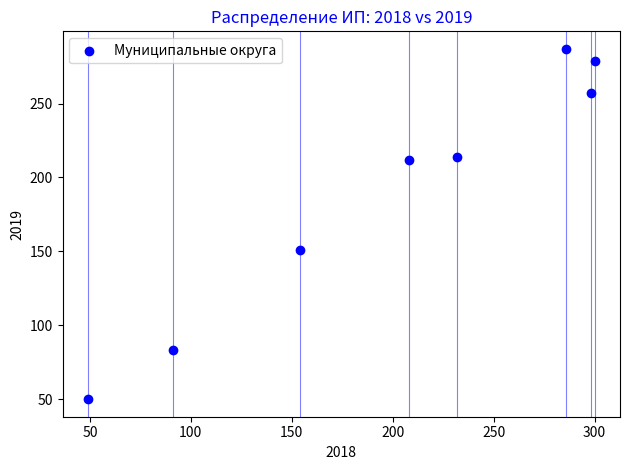

What Y value in the scatter plot is closest to 168?

151